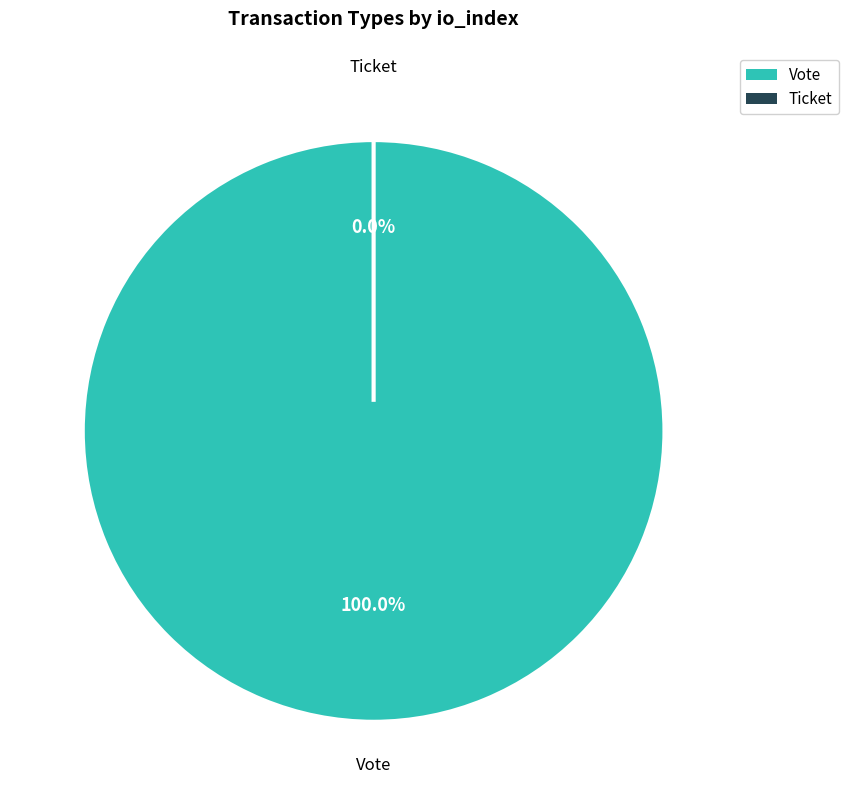

Which category has the biggest portion of the pie?

Vote